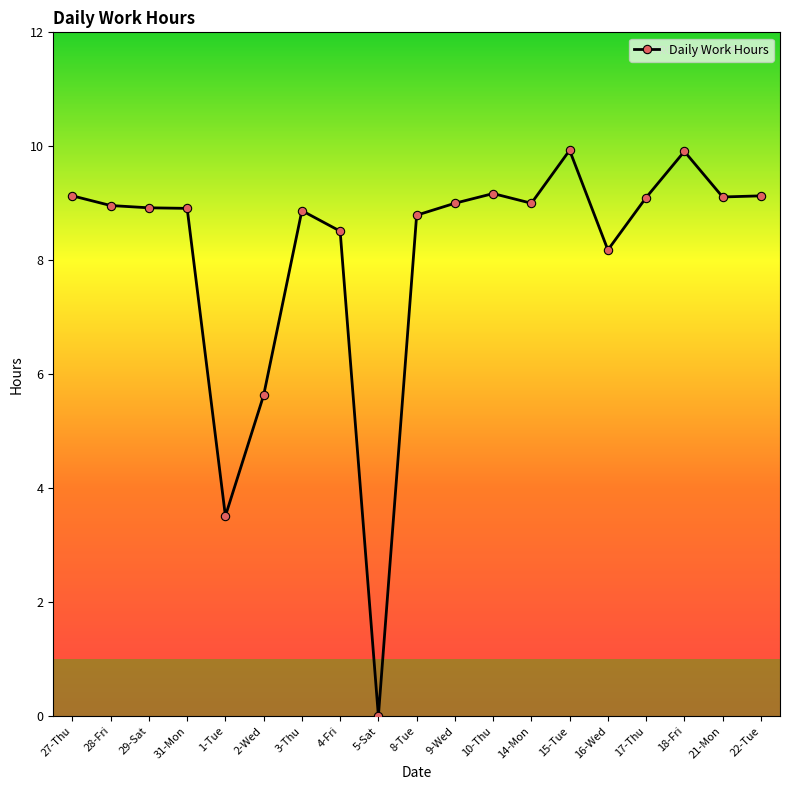

Count the number of data series in this chart.

1